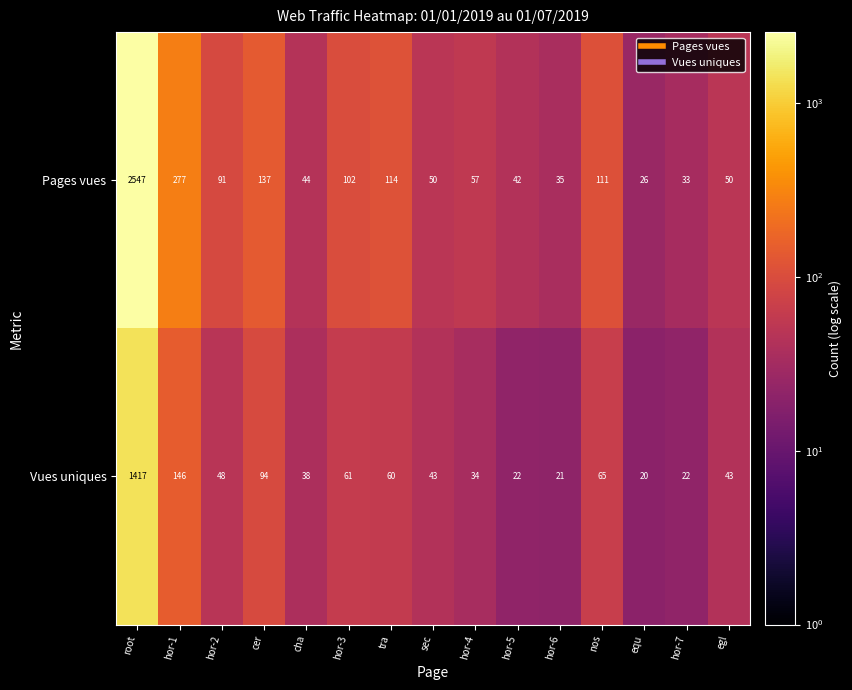

What is the minimum value shown in the chart?

20